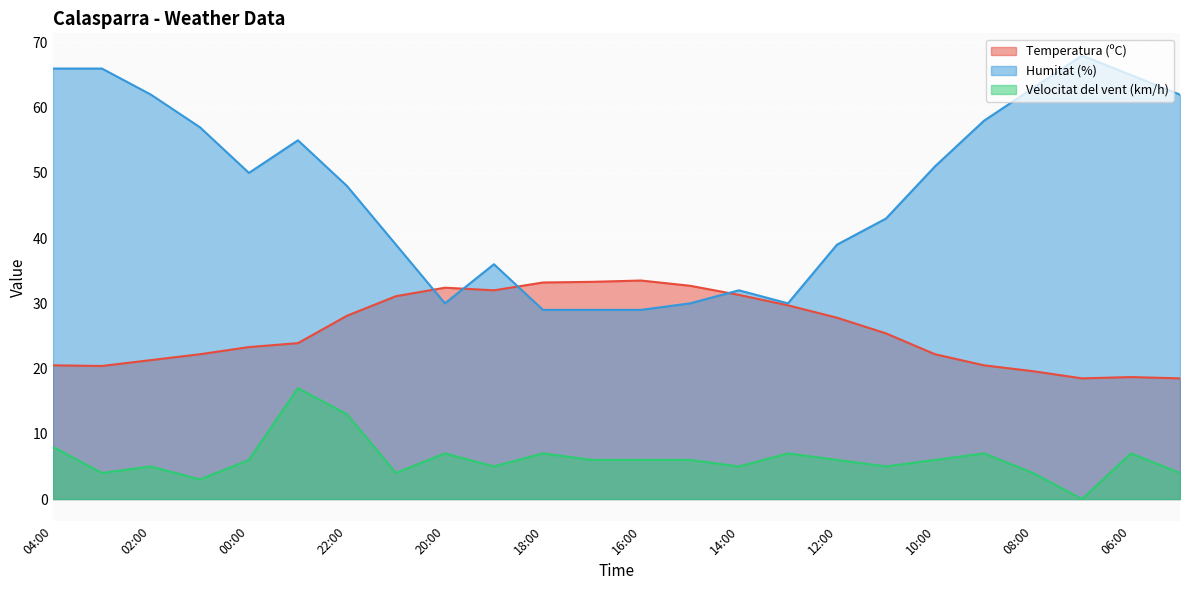

True or false: Velocitat del vent (km/h) has more than 0 interior local peaks.

True